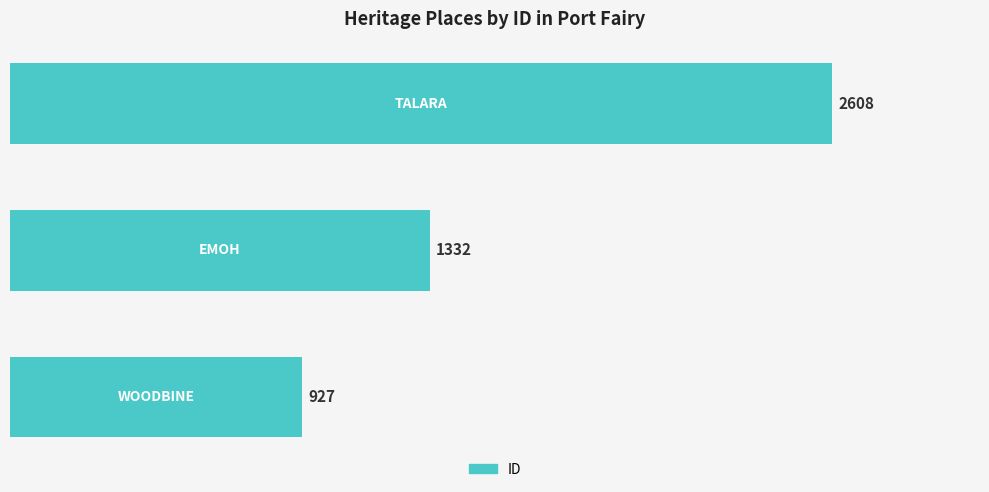

What is the greatest value displayed?

2608